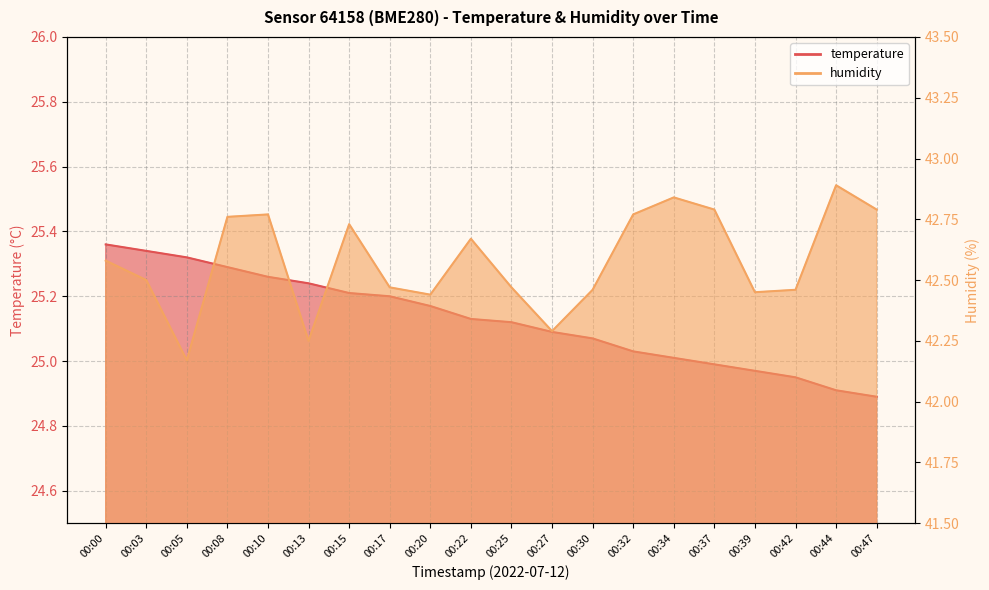

At which label is temperature closest to 25?

00:34